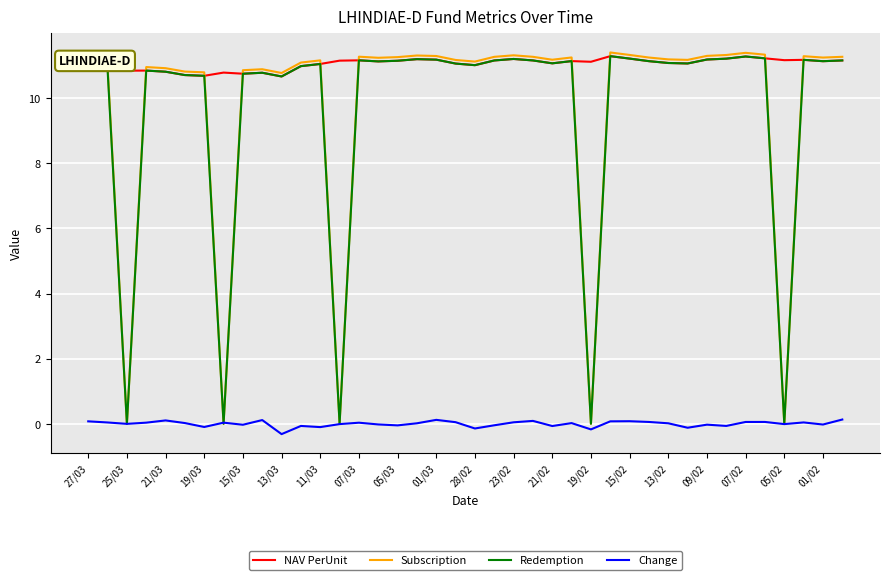

Which series has the largest range (max minus min)?

Subscription